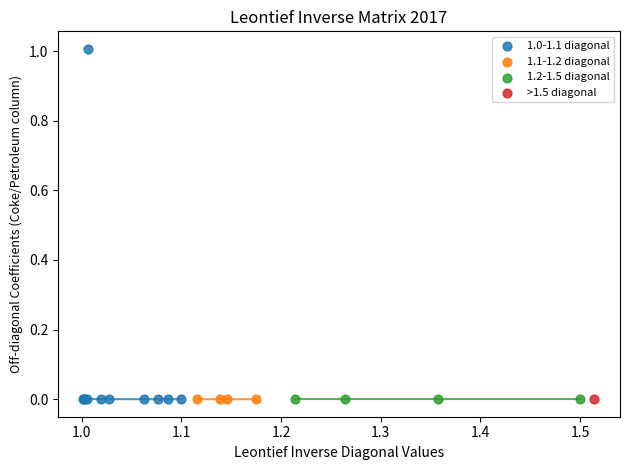

What are all the series names shown in the legend?

1.0-1.1 diagonal, 1.1-1.2 diagonal, 1.2-1.5 diagonal, >1.5 diagonal